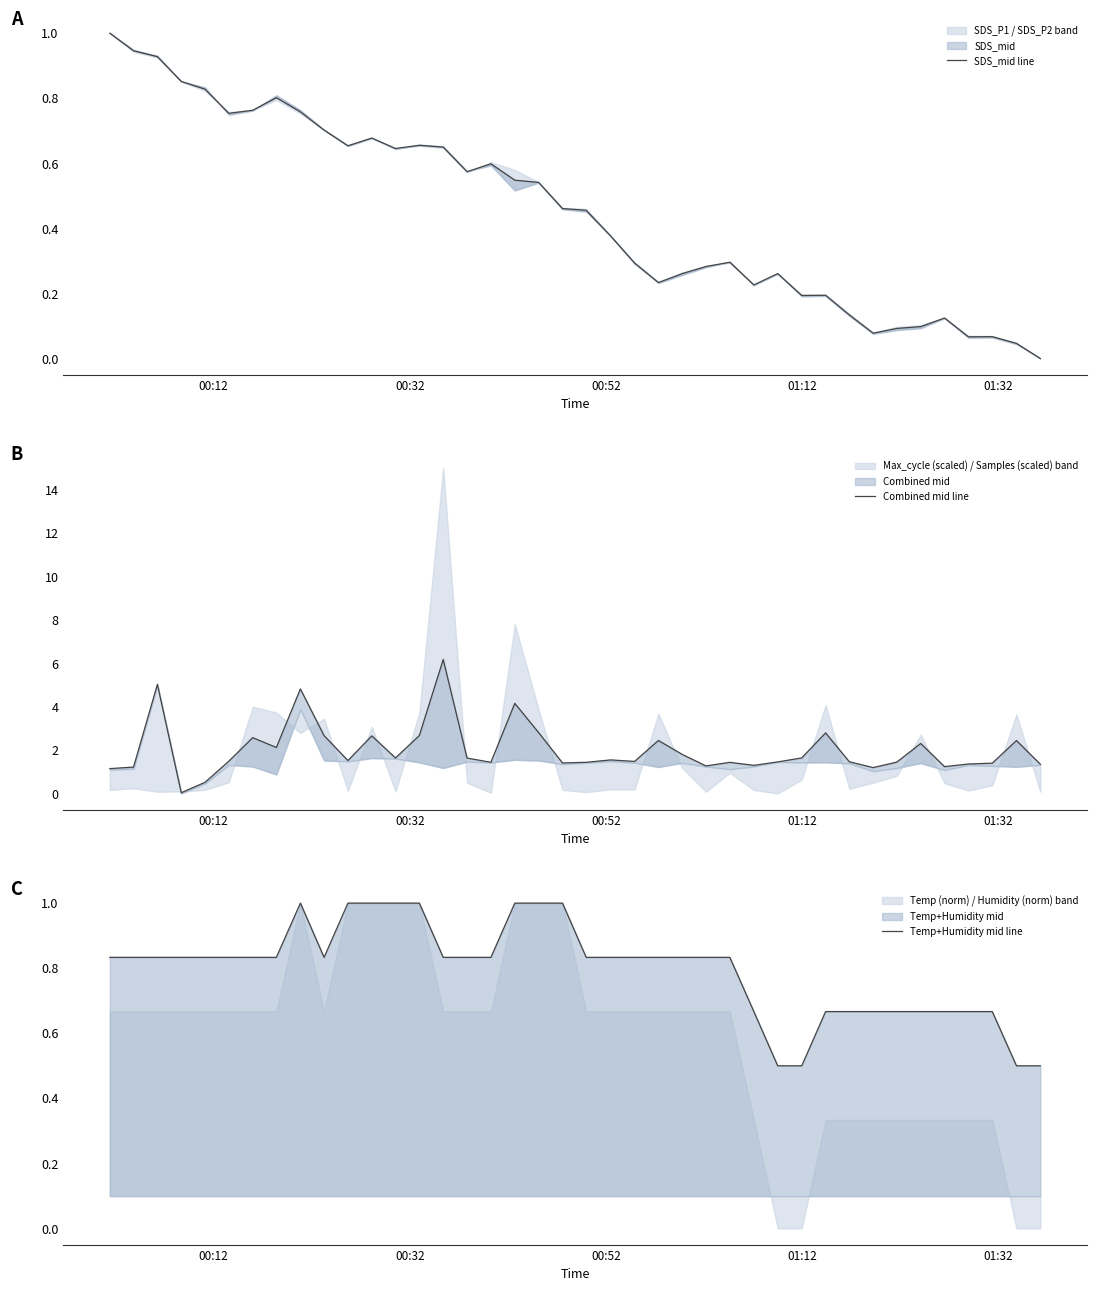

List the series in order of their peak value, highest first.

Combined mid line, SDS_mid line, Temp+Humidity mid line